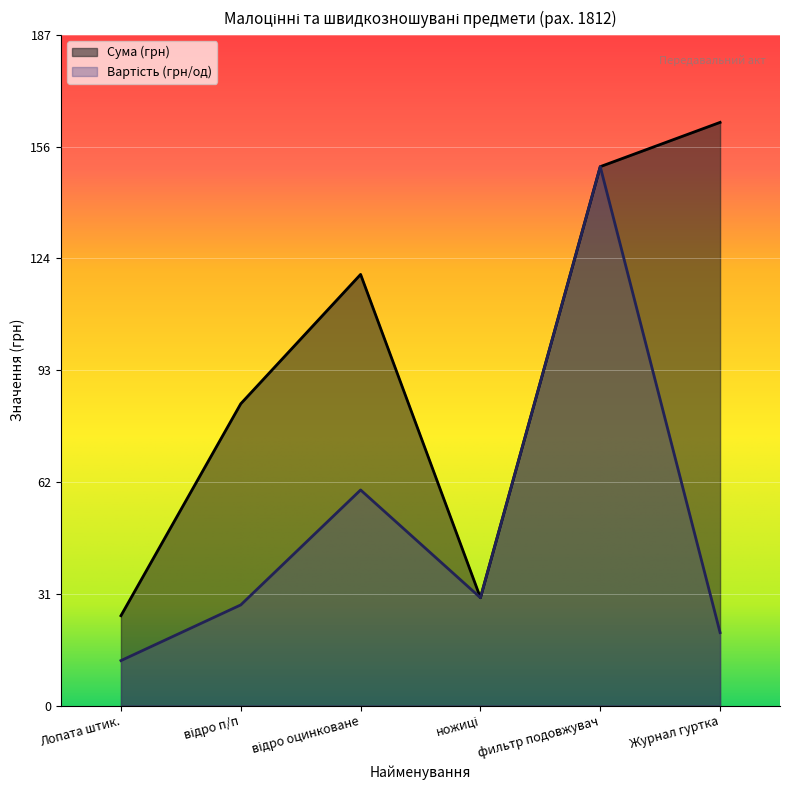

What are all the series names shown in the legend?

Вартість (грн/од), Сума (грн)